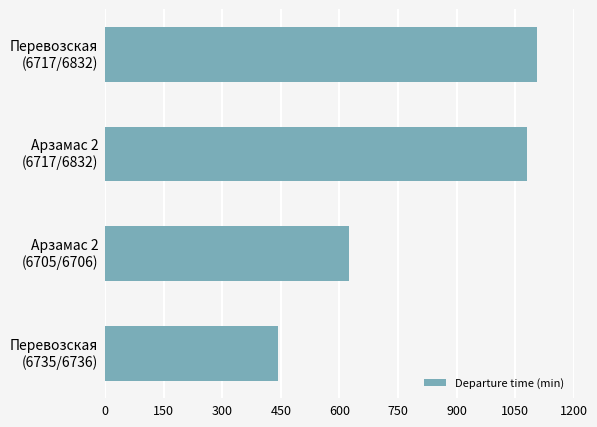

What is the value of the 1st bar from the top?

1106